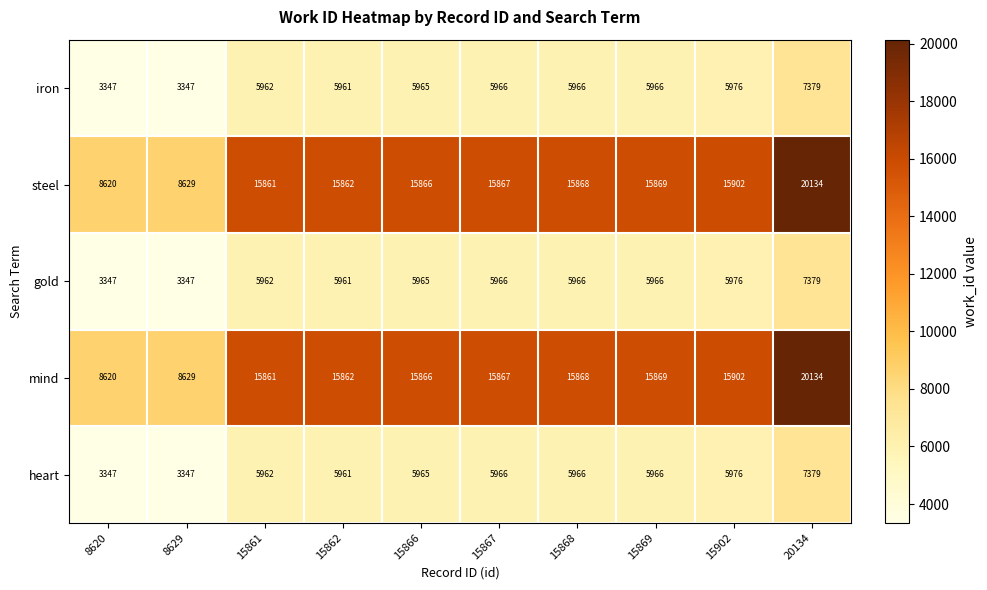

Rank the categories by mind value from lowest to highest.

8620, 8629, 15861, 15862, 15866, 15867, 15868, 15869, 15902, 20134